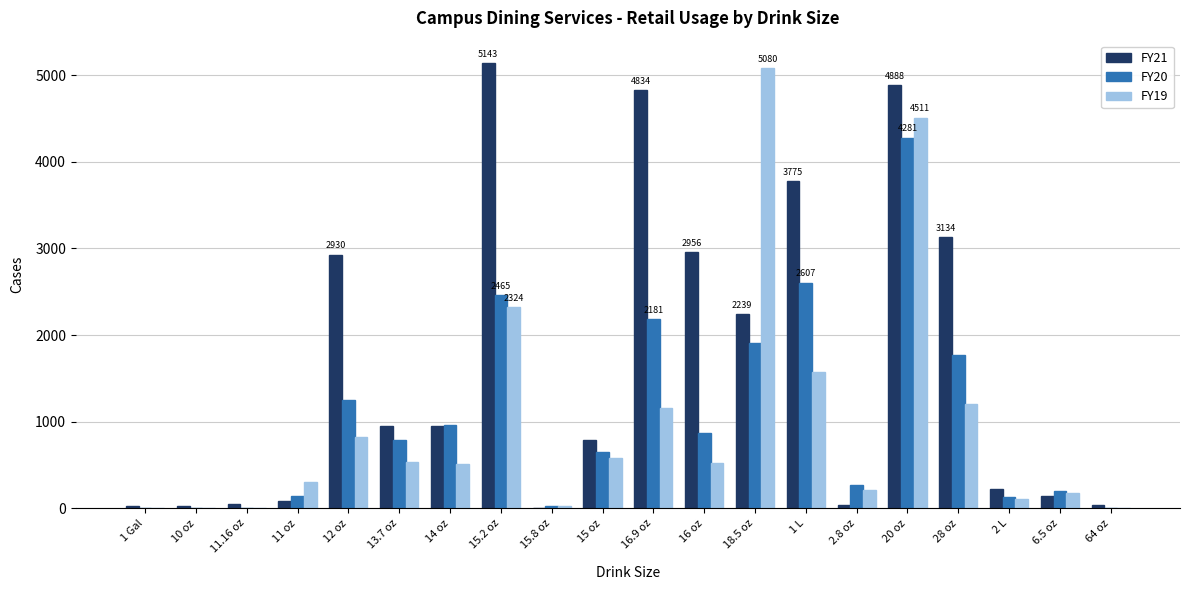

Read the FY20 value at 16.9 oz, to the nearest 100.

2200